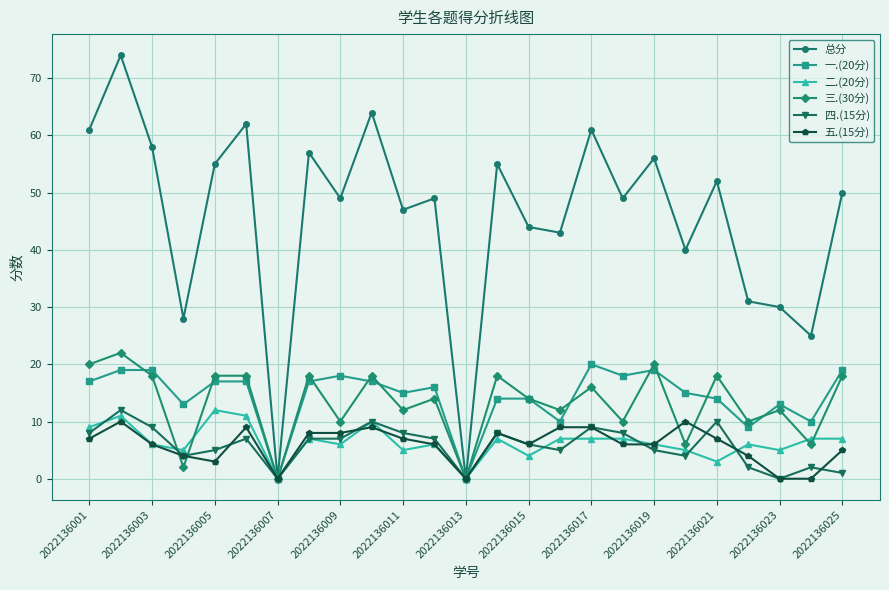

At how many categories does at least one series exceed 32?

19